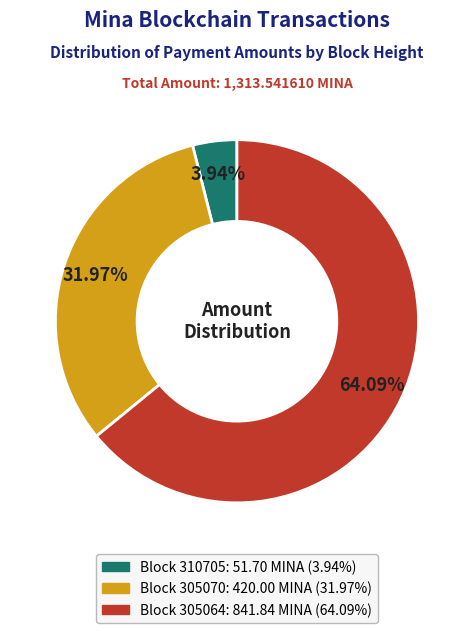

Does any single category account for the majority?

Yes